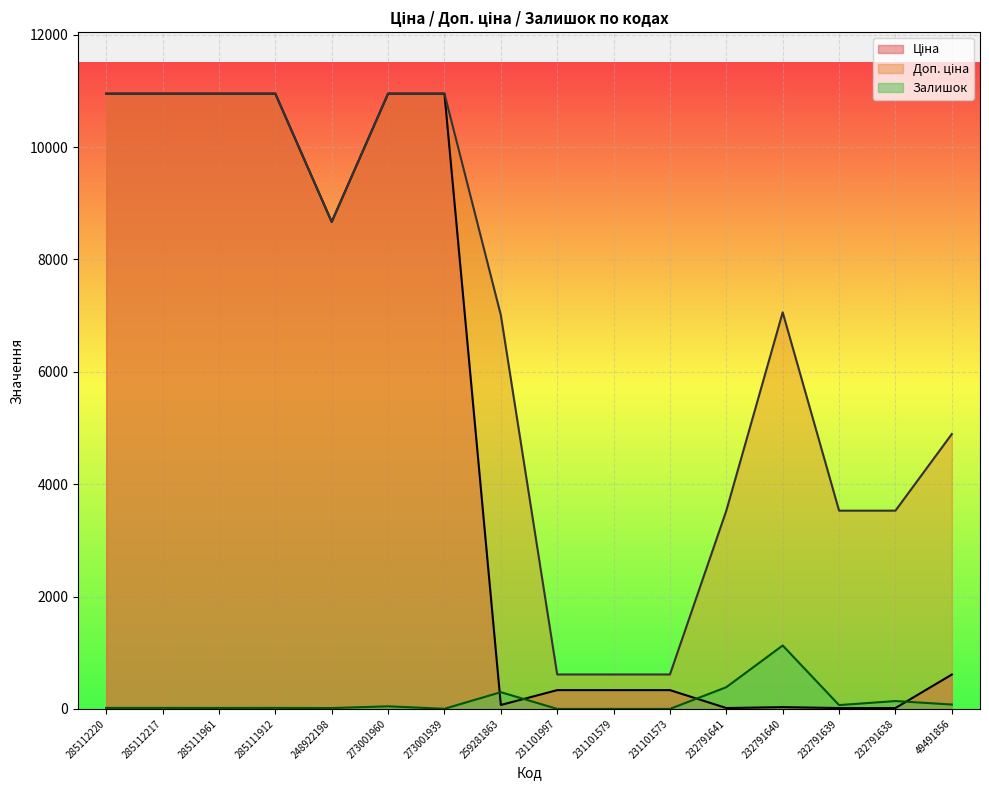

What is the average value of the Залишок series?

139.6